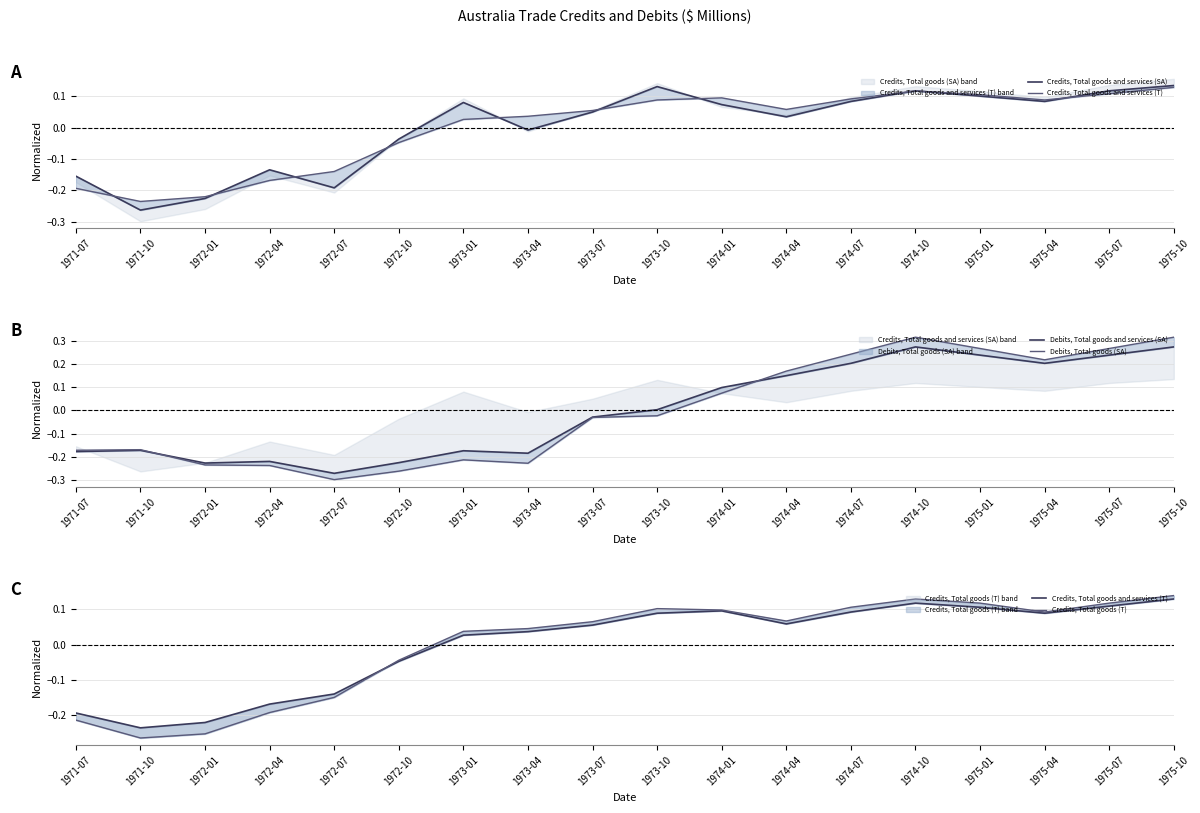

What is the difference between the second highest and minimum values in the Credits, Total goods and services (SA) series?

0.4